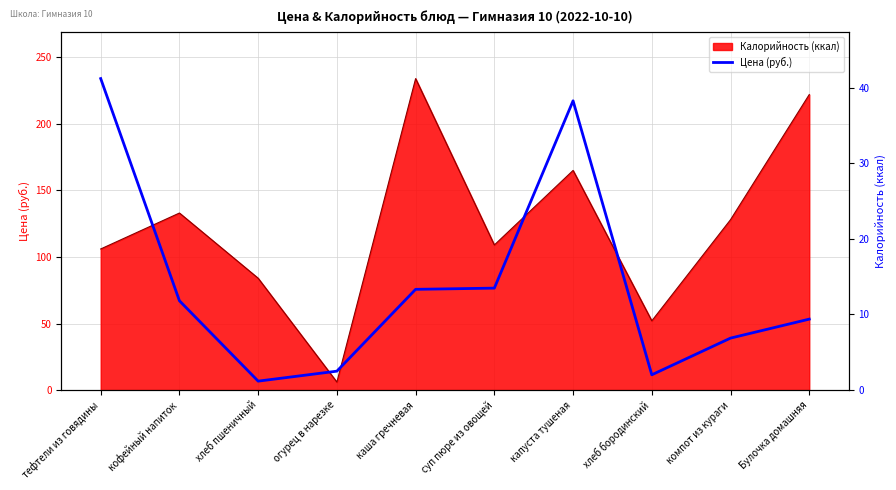

What is the label of the 5th point from the right?

суп пюре из овощей